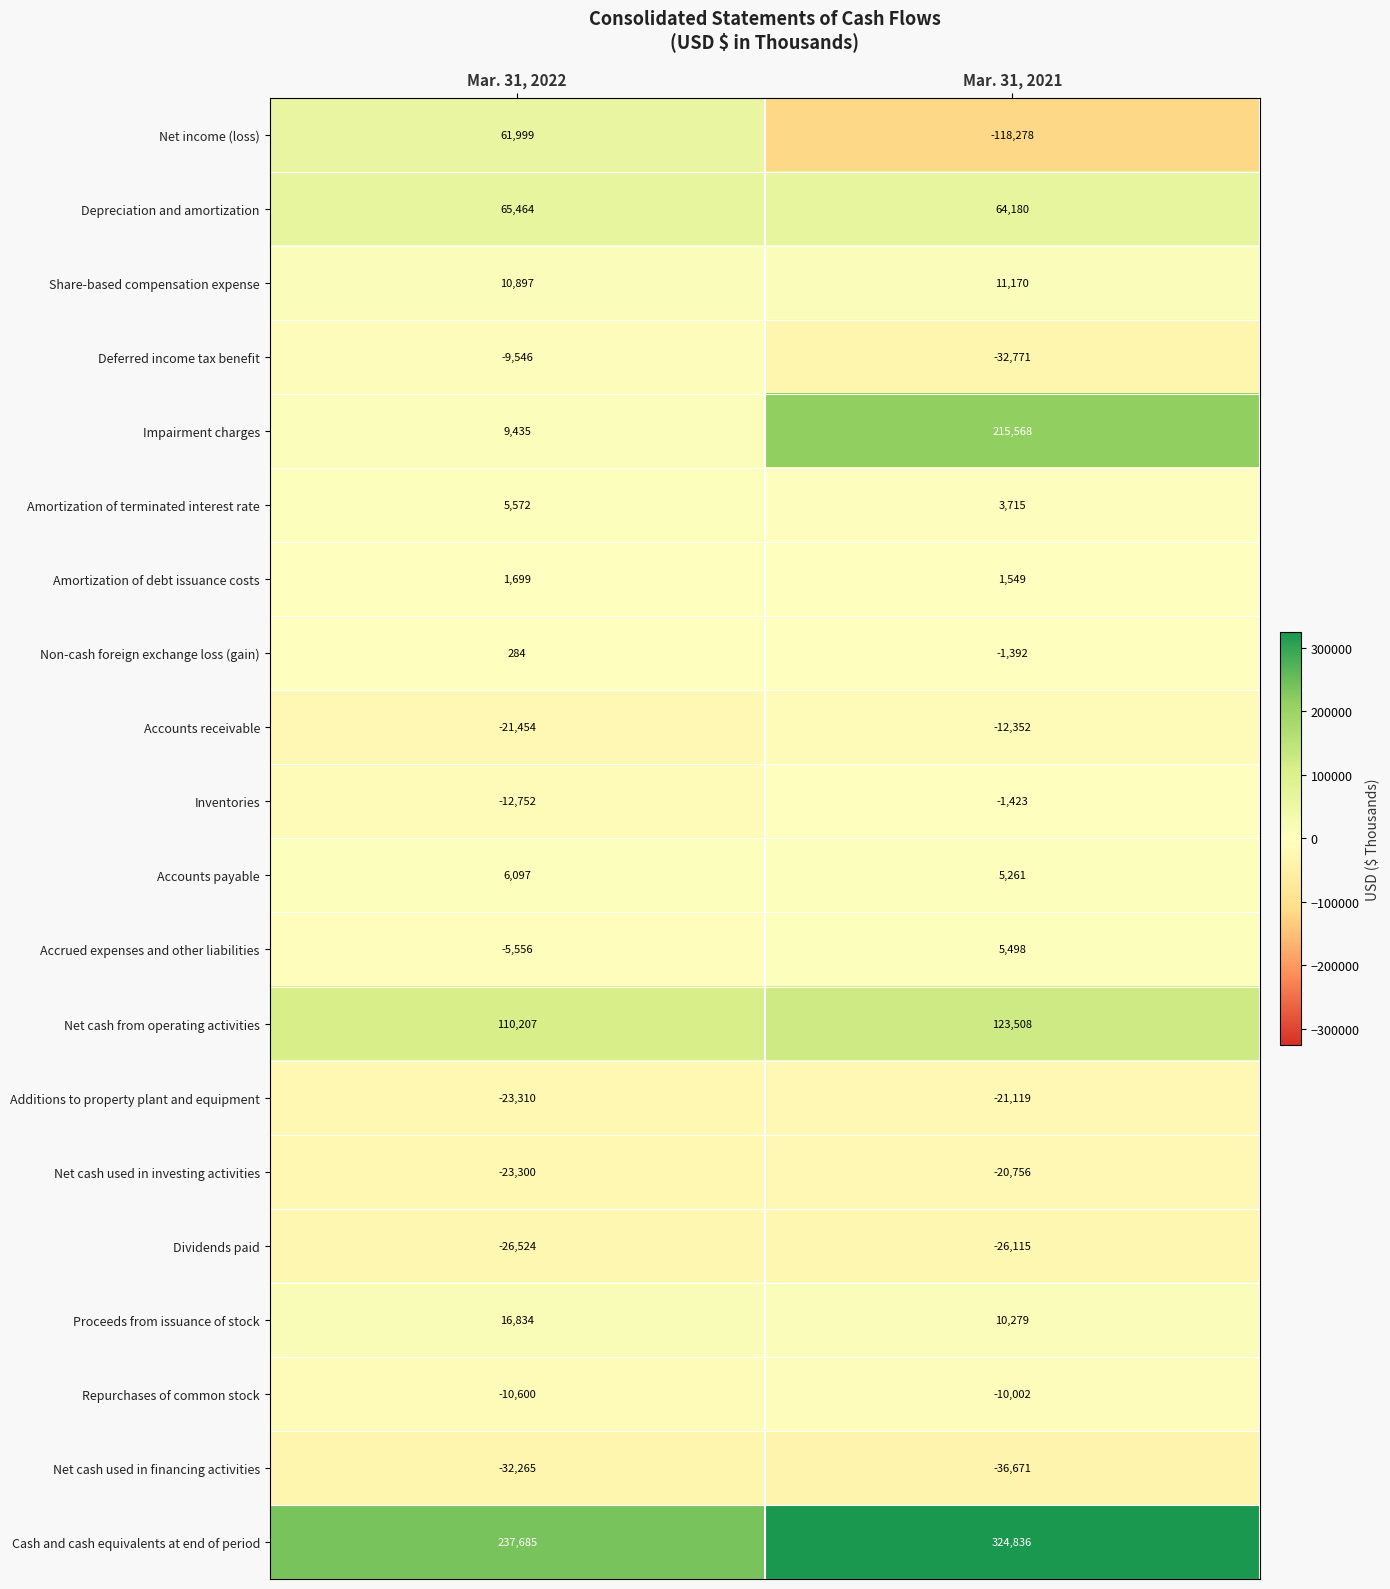

Rank the series at Mar. 31, 2022 from highest to lowest value.

Cash and cash equivalents at end of period, Net cash from operating activities, Depreciation and amortization, Net income (loss), Proceeds from issuance of stock, Share-based compensation expense, Impairment charges, Accounts payable, Amortization of terminated interest rate, Amortization of debt issuance costs, Non-cash foreign exchange loss (gain), Accrued expenses and other liabilities, Deferred income tax benefit, Repurchases of common stock, Inventories, Accounts receivable, Net cash used in investing activities, Additions to property plant and equipment, Dividends paid, Net cash used in financing activities